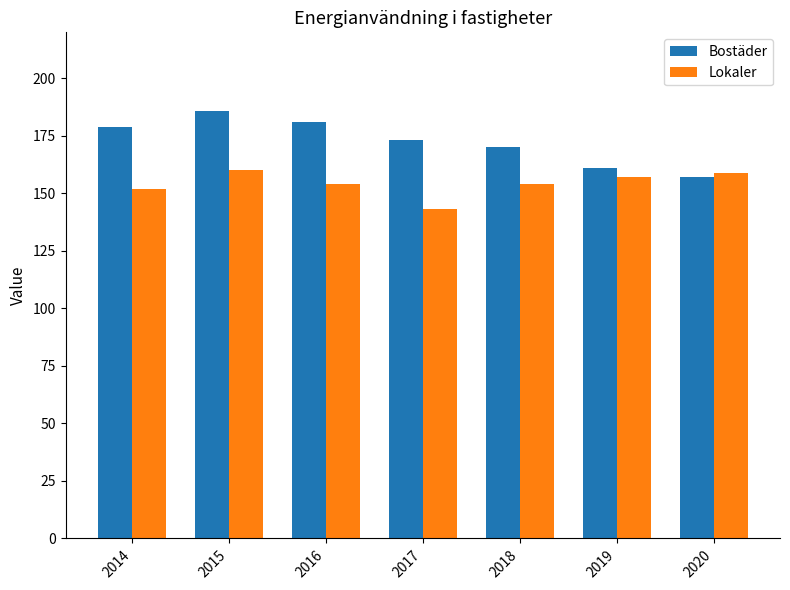

Read the Lokaler value at 2016.

154